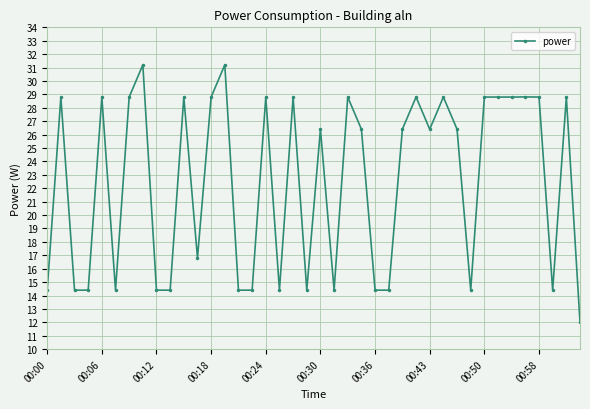

Reading right to left, what are all the values shown in this chart?

12.0	28.8	14.4	28.8	28.8	28.8	28.8	28.8	14.4	26.4	28.8	26.4	28.8	26.4	14.4	14.4	26.4	28.8	14.4	26.4	14.4	28.8	14.4	28.8	14.4	14.4	31.2	28.8	16.8	28.8	14.4	14.4	31.2	28.8	14.4	28.8	14.4	14.4	28.8	14.4